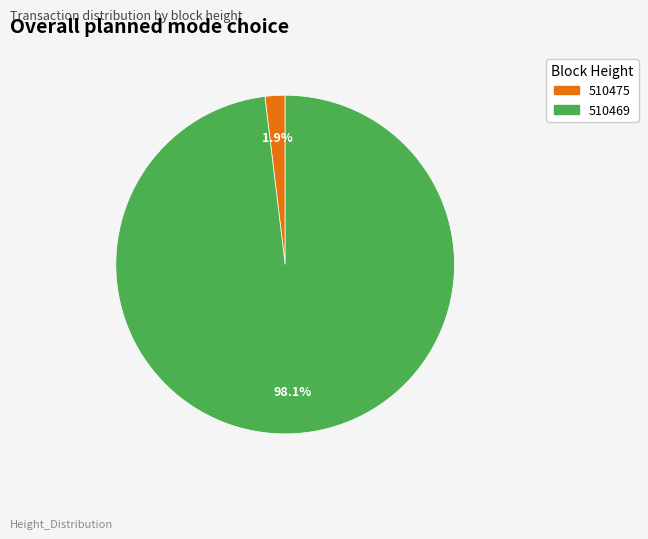

To the nearest percent, what is the difference between the 510469 and 510475 slice percentages?

96%